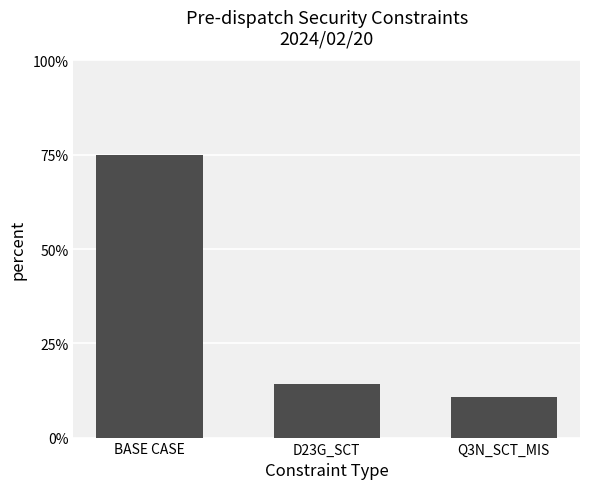

What is the ratio of the value at BASE CASE to the value at Q3N_SCT_MIS?

7.0